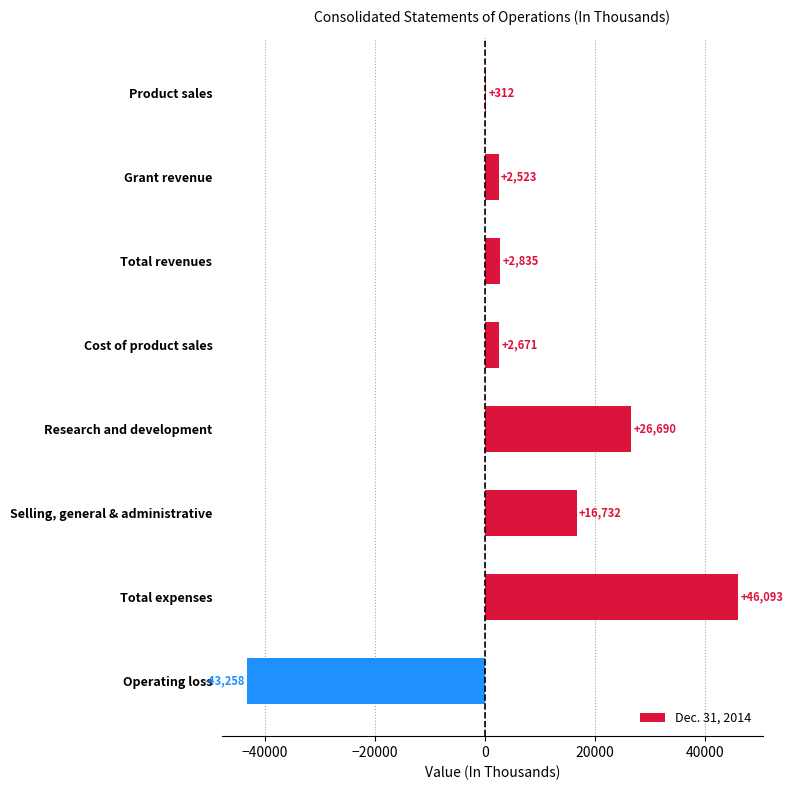

Which has a higher value, Total revenues or Total expenses?

Total expenses